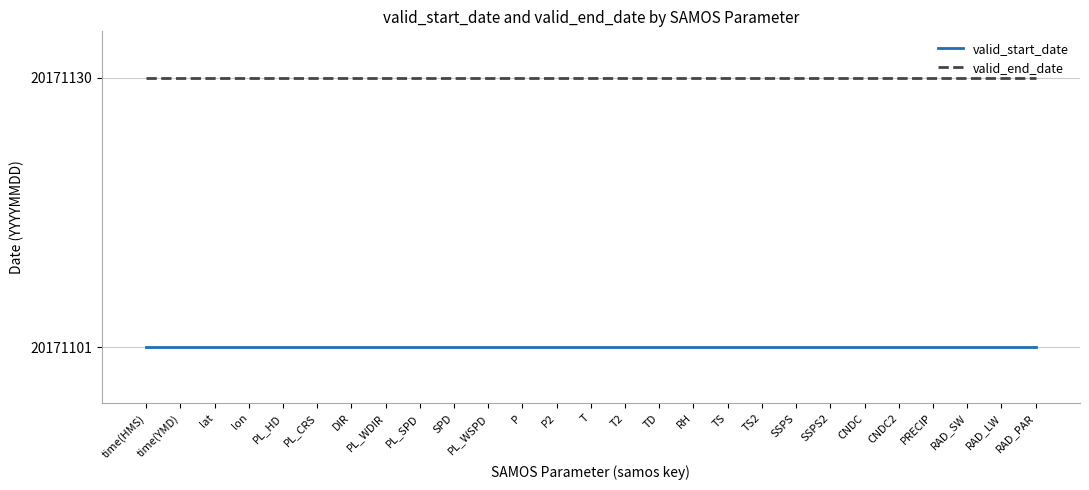

True or false: valid_start_date and valid_end_date intersect in this chart.

False